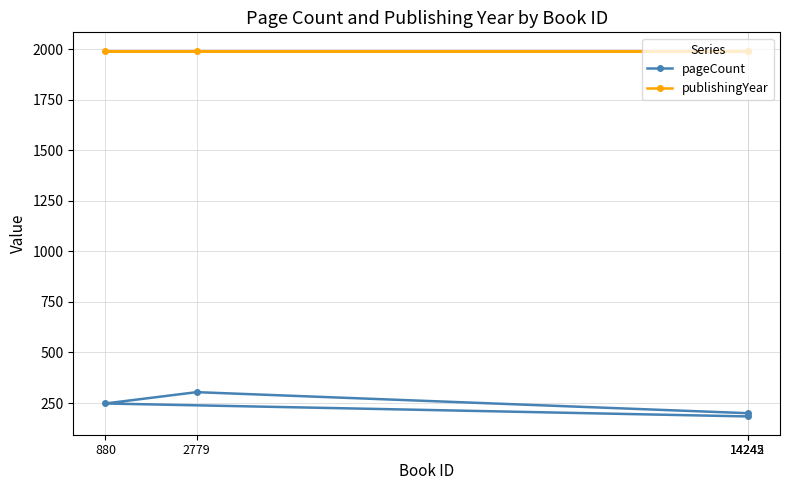

What is the sum of all publishingYear values?

7968